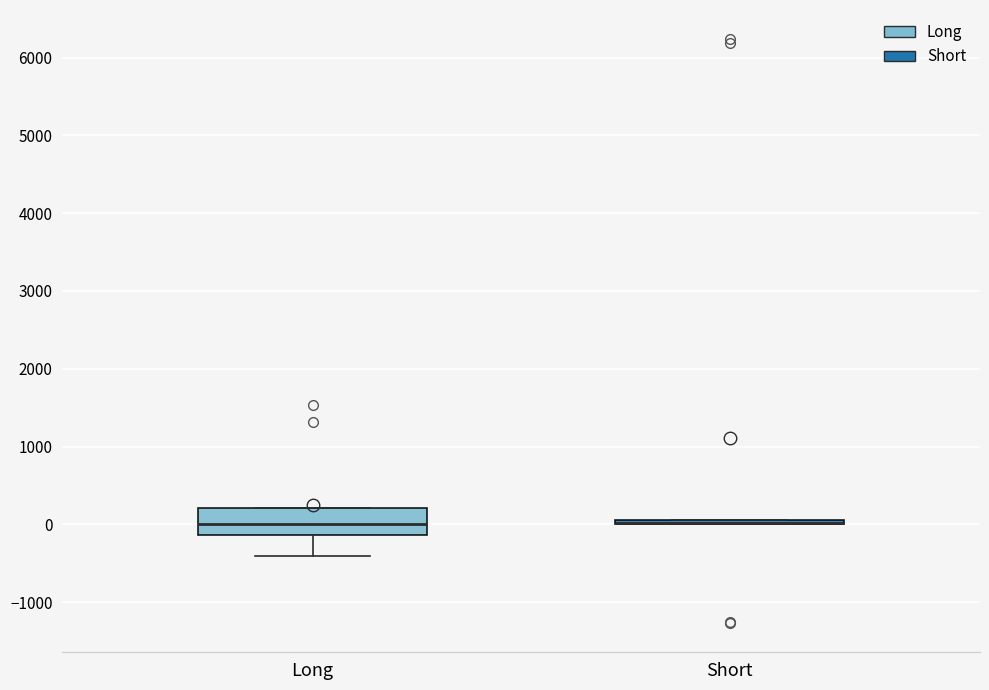

Where is the lower edge of the box for Short on the y-axis? The values are not printed on the chart, so give them approximately, as read against the axis.

0